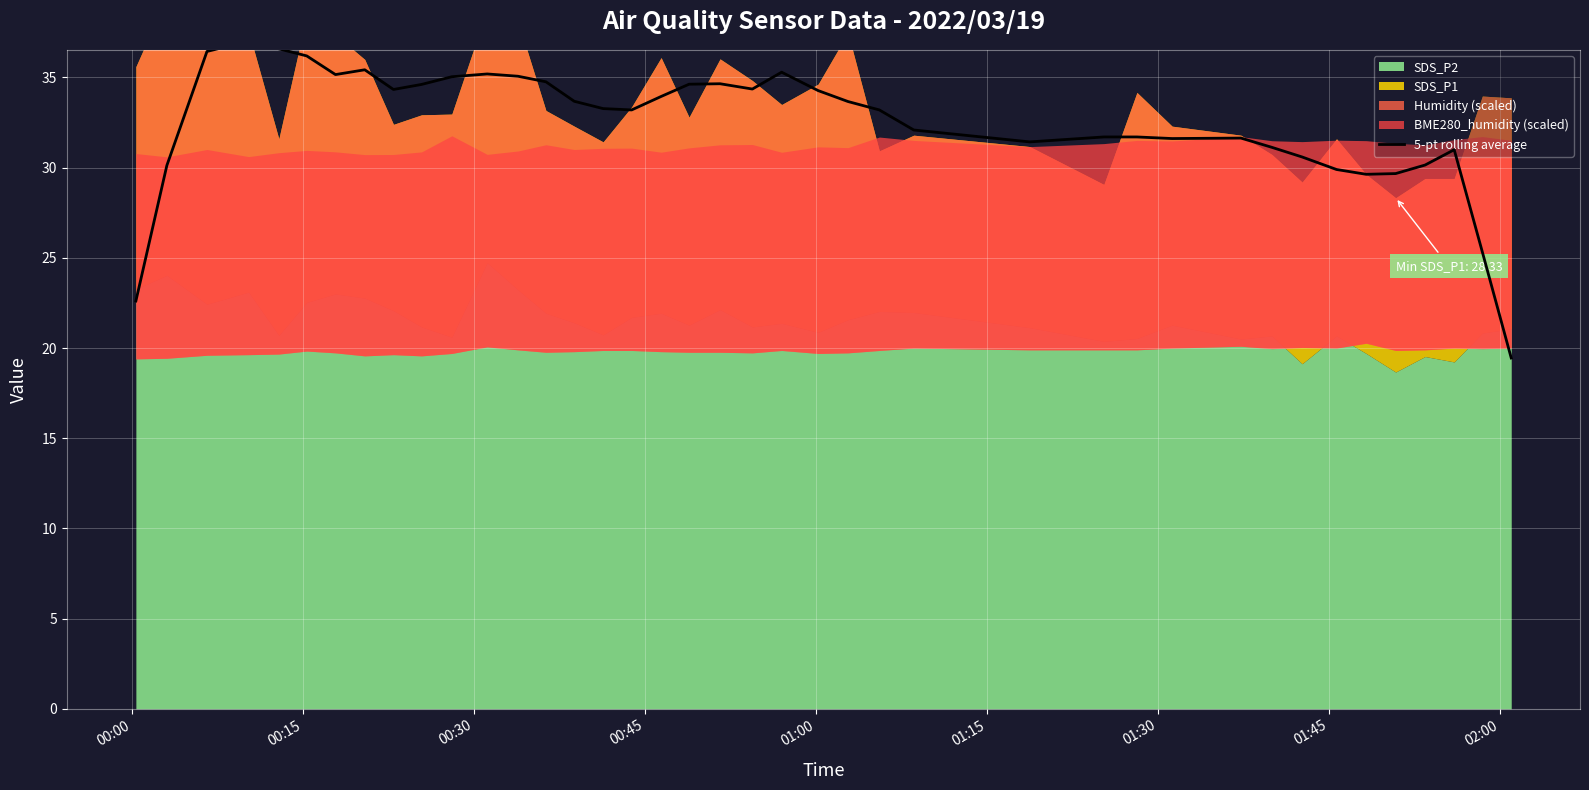

The value at 27 is 47.2. True or false?

False